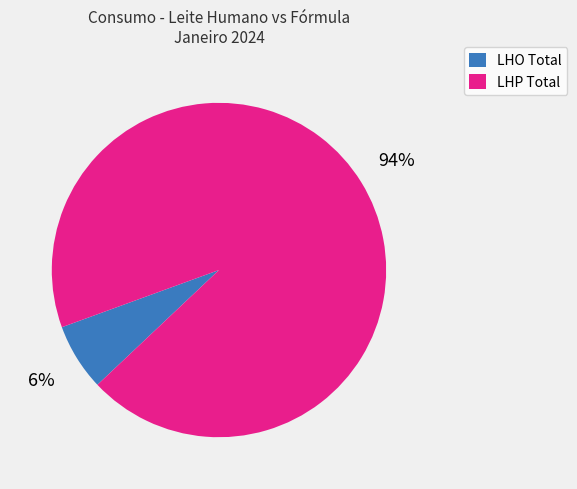

Which slice represents more than half of the pie?

LHP Total